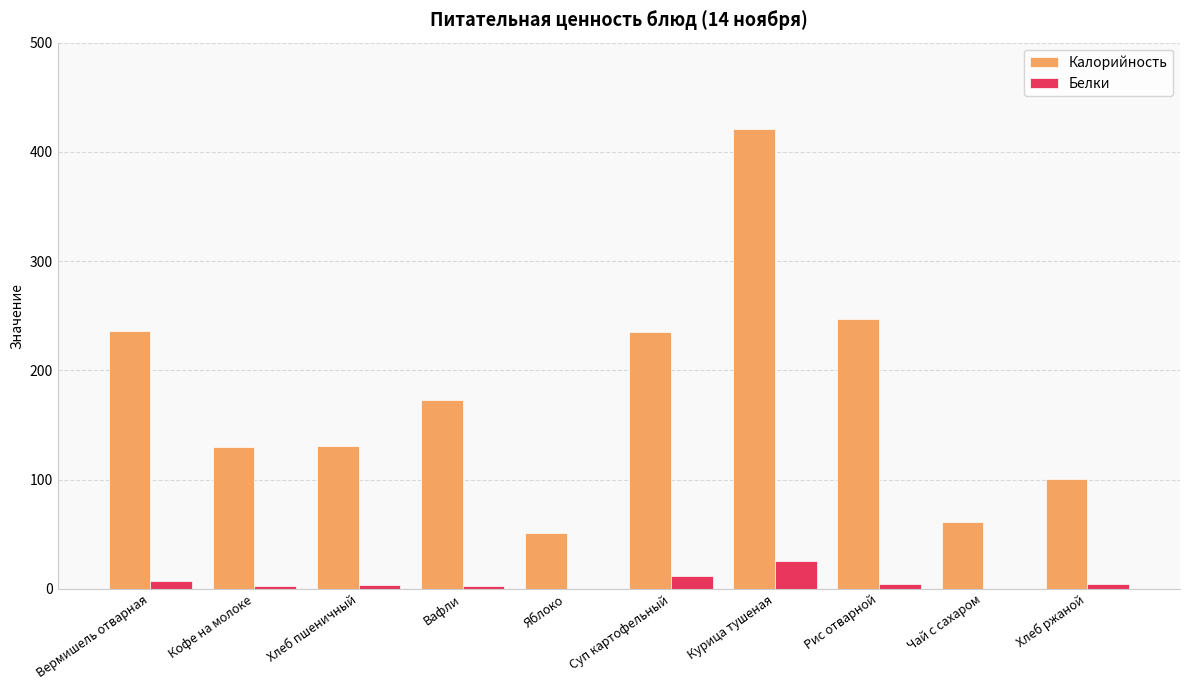

Which series changed the most between Чай с сахаром and Хлеб ржаной?

Калорийность